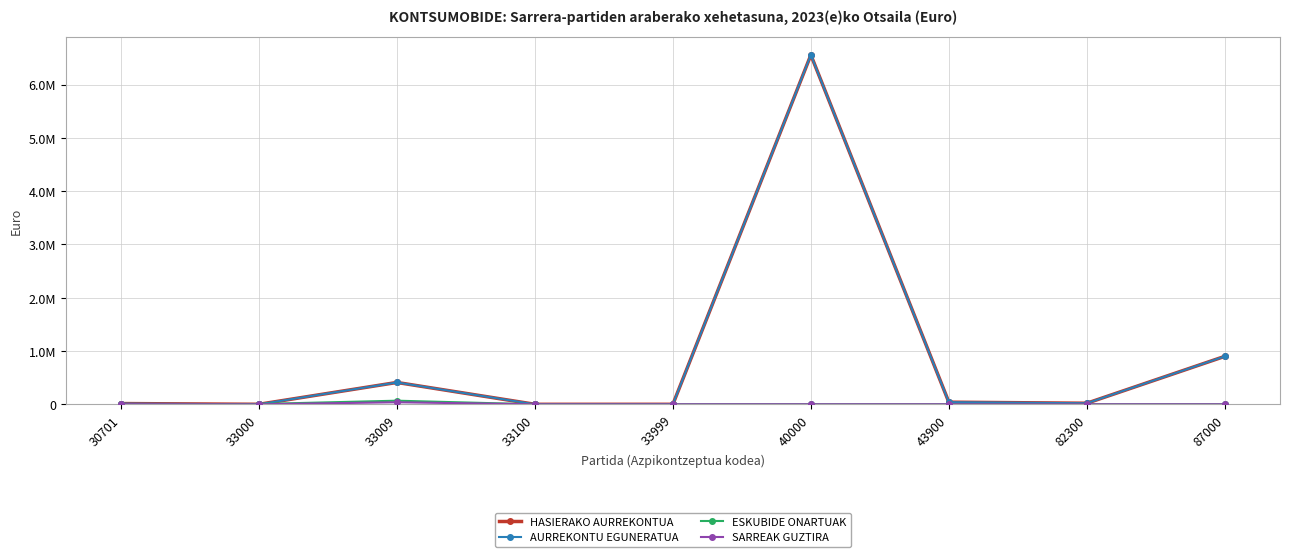

Is this an area chart (filled region under the line)?

No